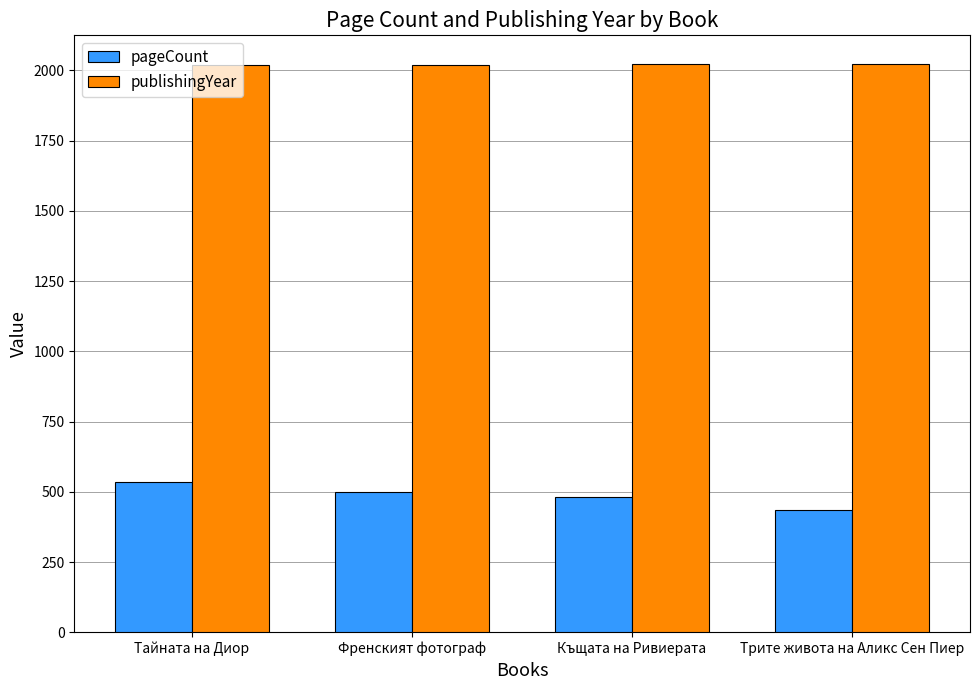

What is the difference between the maximum and minimum values in the publishingYear series?

4